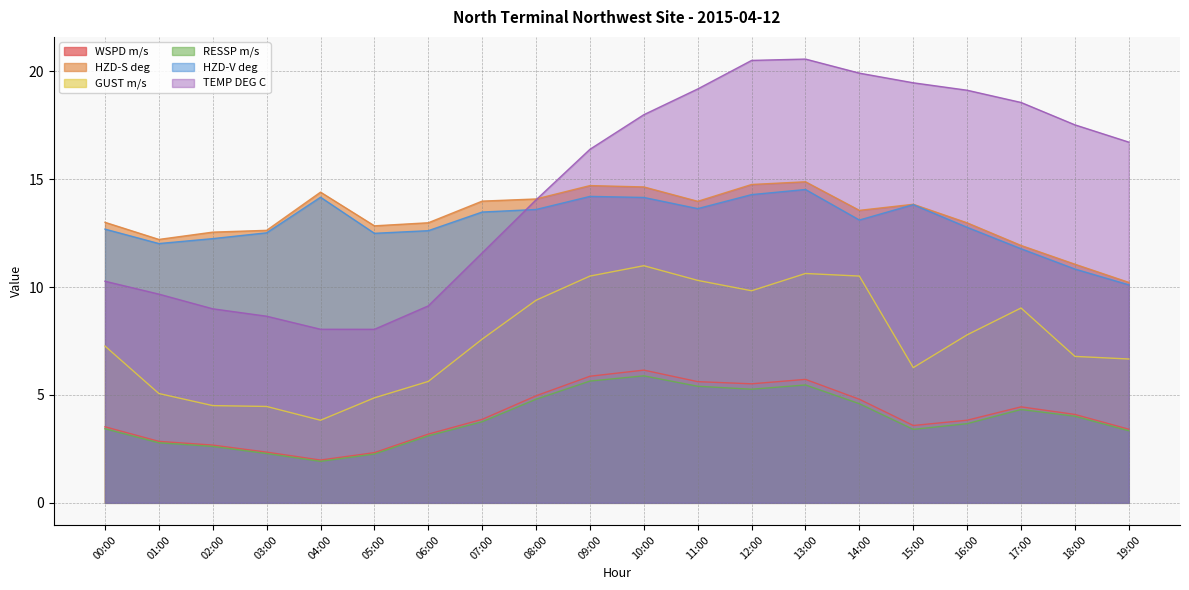

What is the approximate value of HZD-V deg at 19:00?

10.1